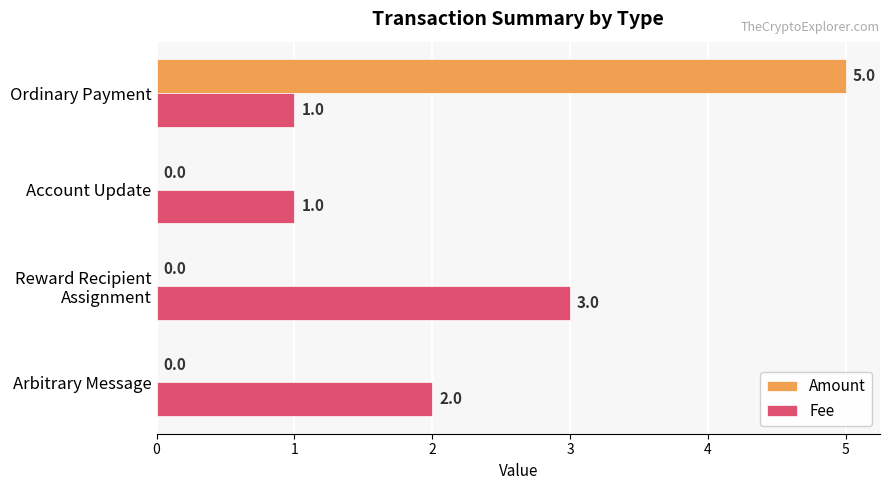

True or false: Amount has a value of 5 at Ordinary Payment.

True